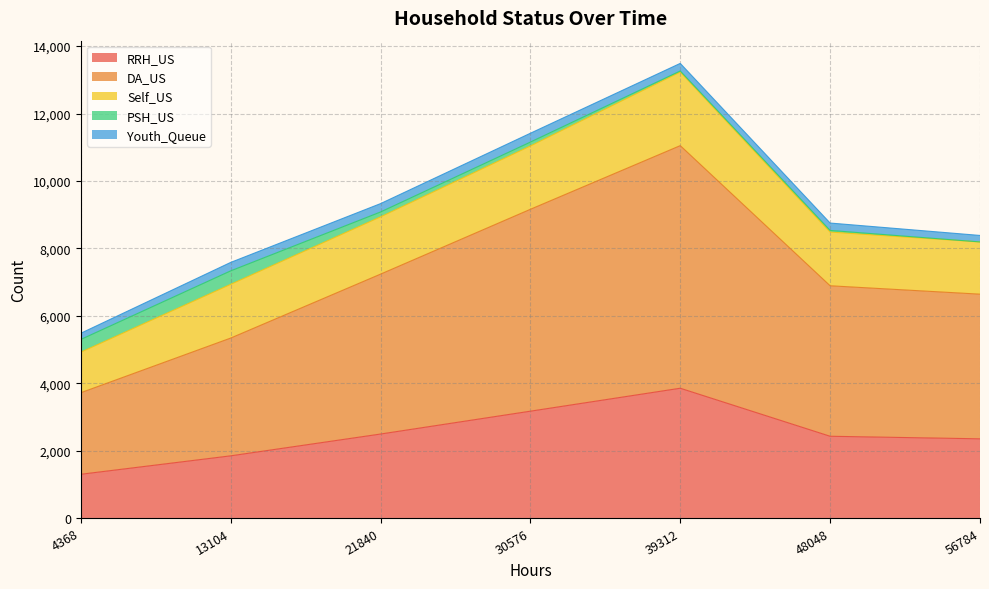

At which category does the chart reach its minimum across all series?

4368